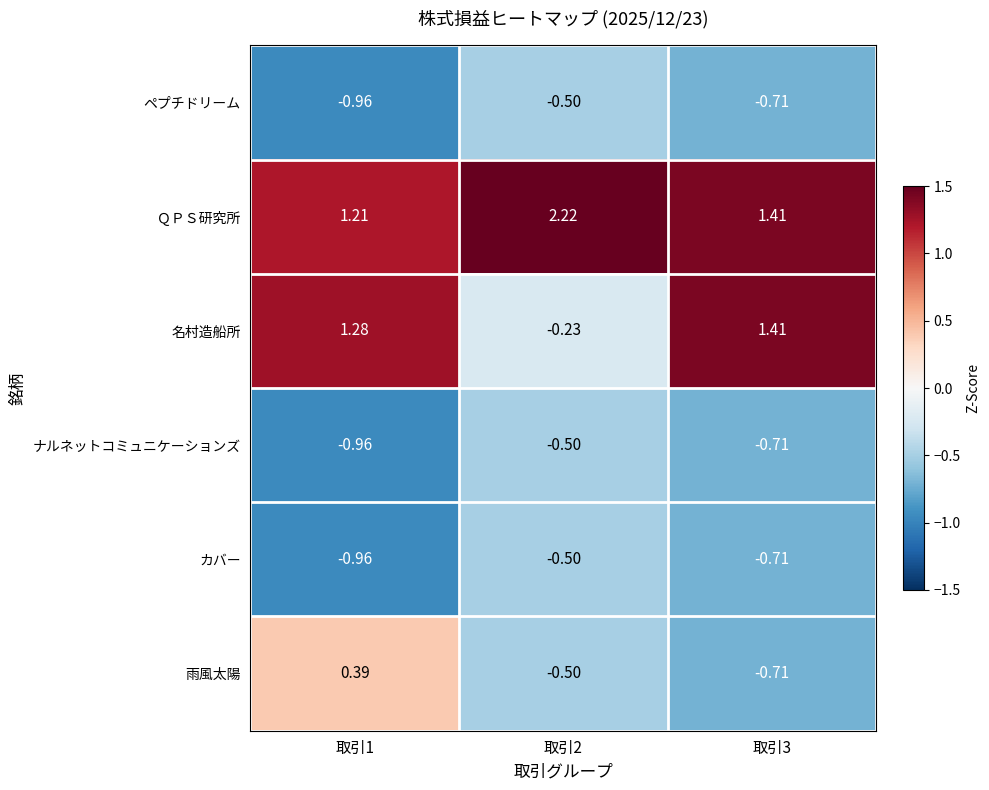

At which category does the chart reach its peak across all series?

取引2